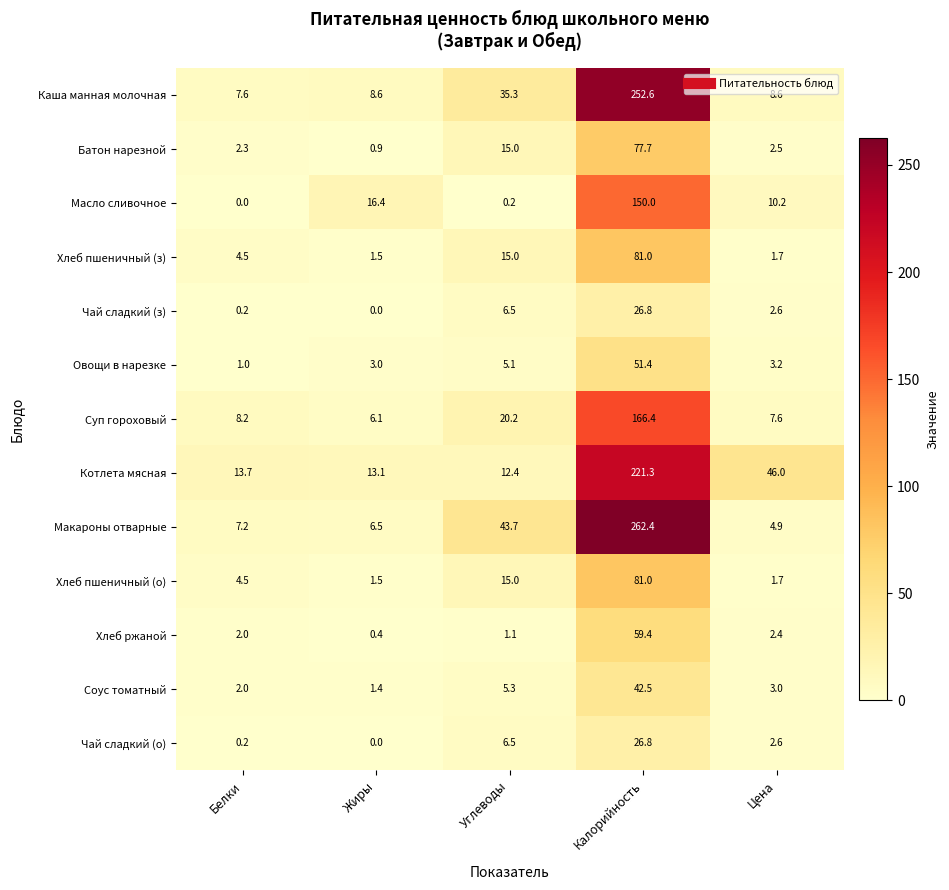

How many data points does each series have?

5